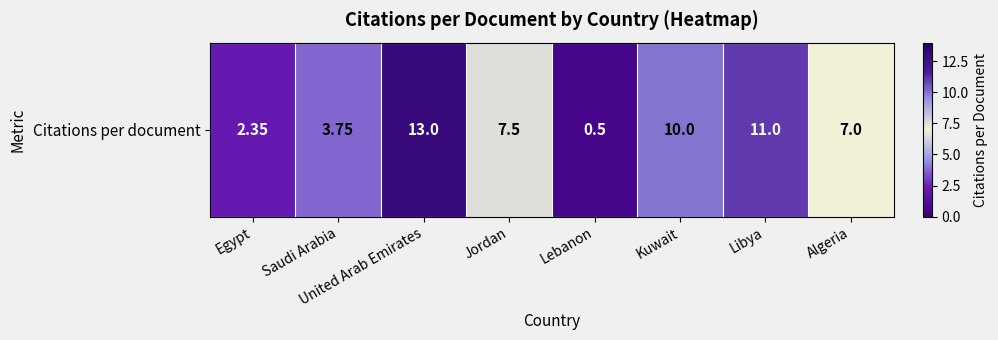

Between Egypt and Jordan, which is larger?

Jordan